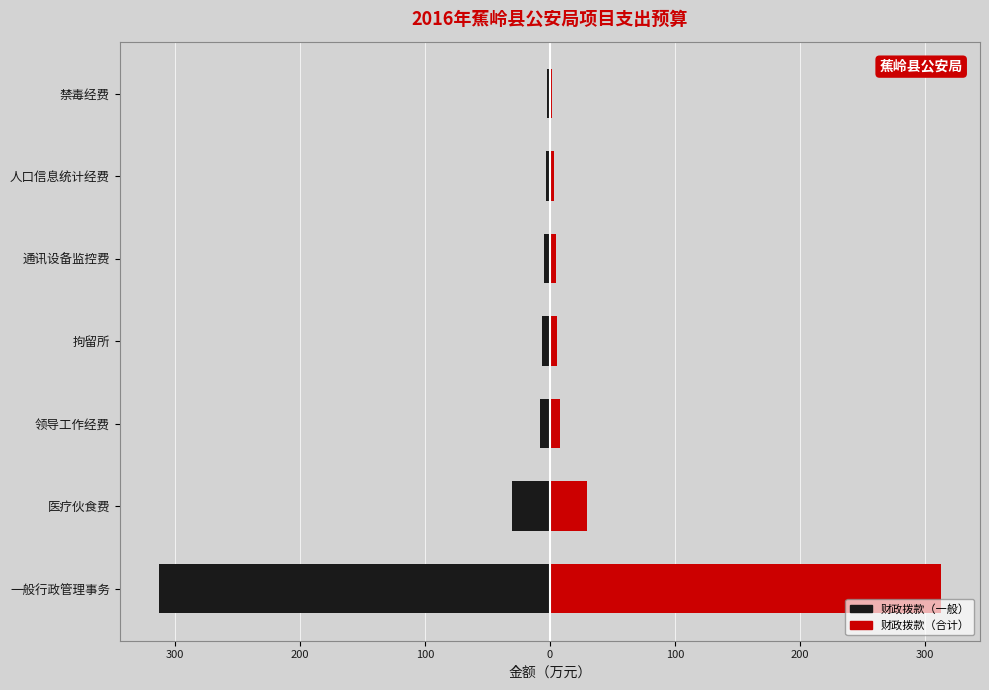

What is the value of the 财政拨款（合计） bar at the 1st from the left?

312.9